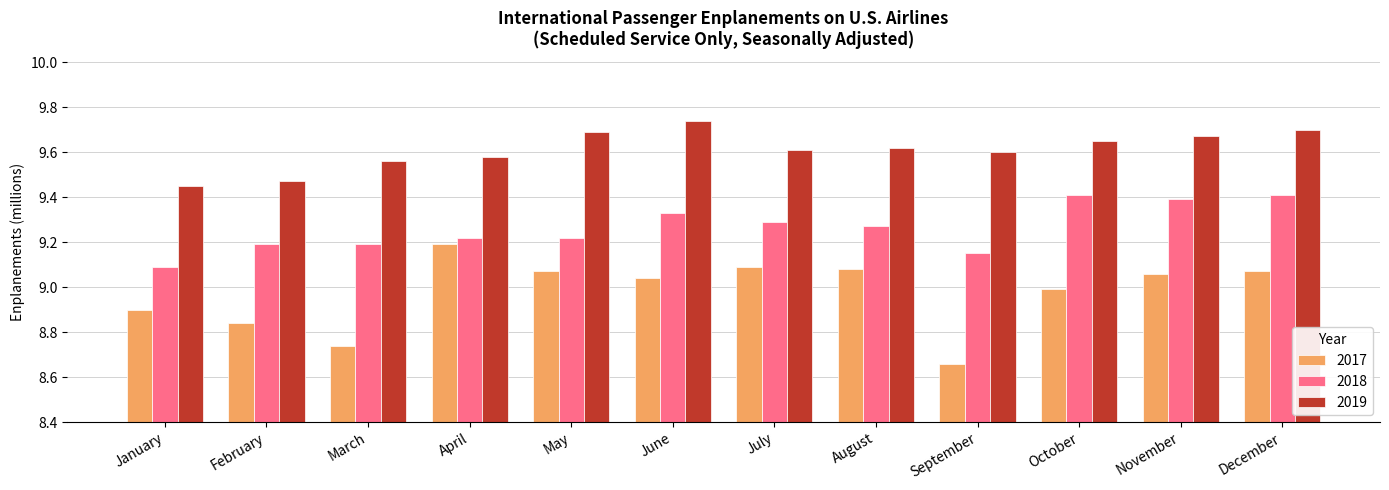

Which series has the largest range (max minus min)?

2017